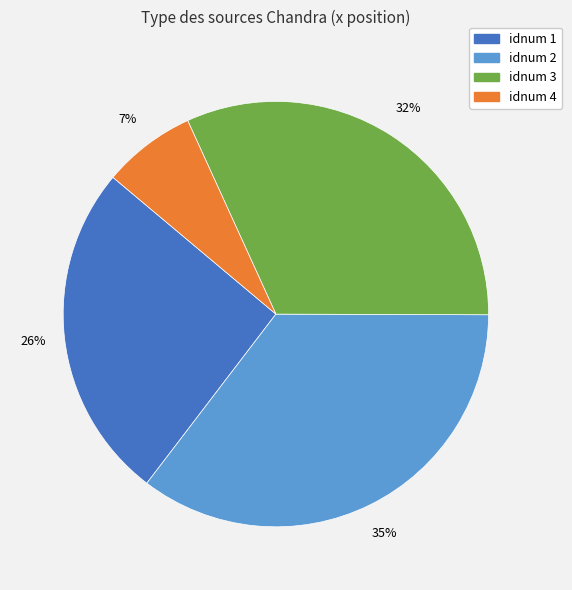

Is there any slice that represents more than half of the pie?

No